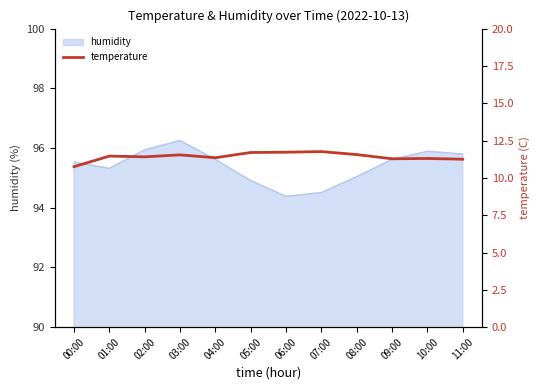

What is the sum of all values?

137.1